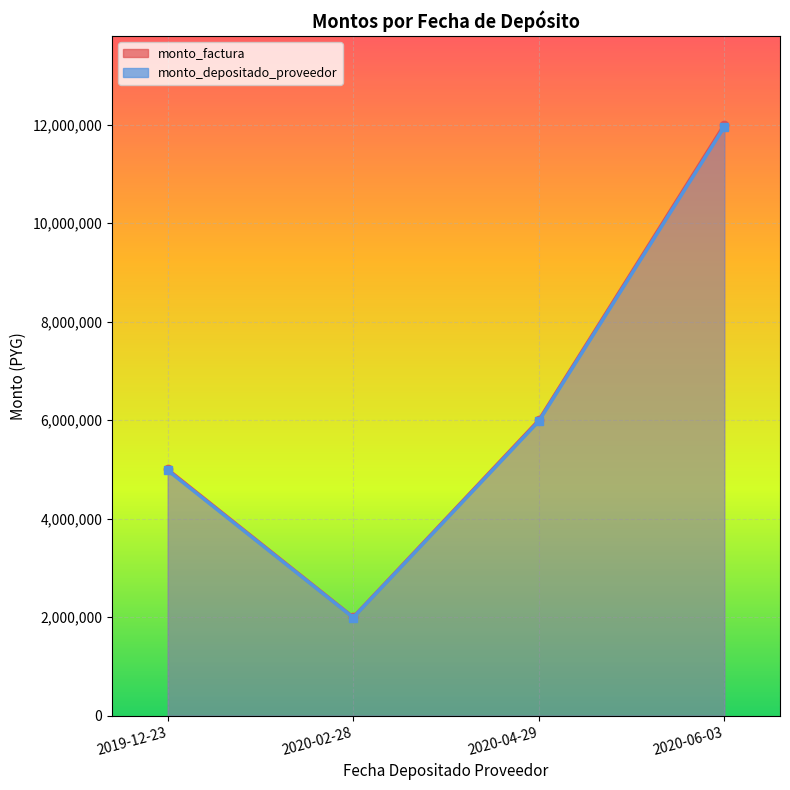

What is the value of the monto_depositado_proveedor point at the 1st from the left?

4981818